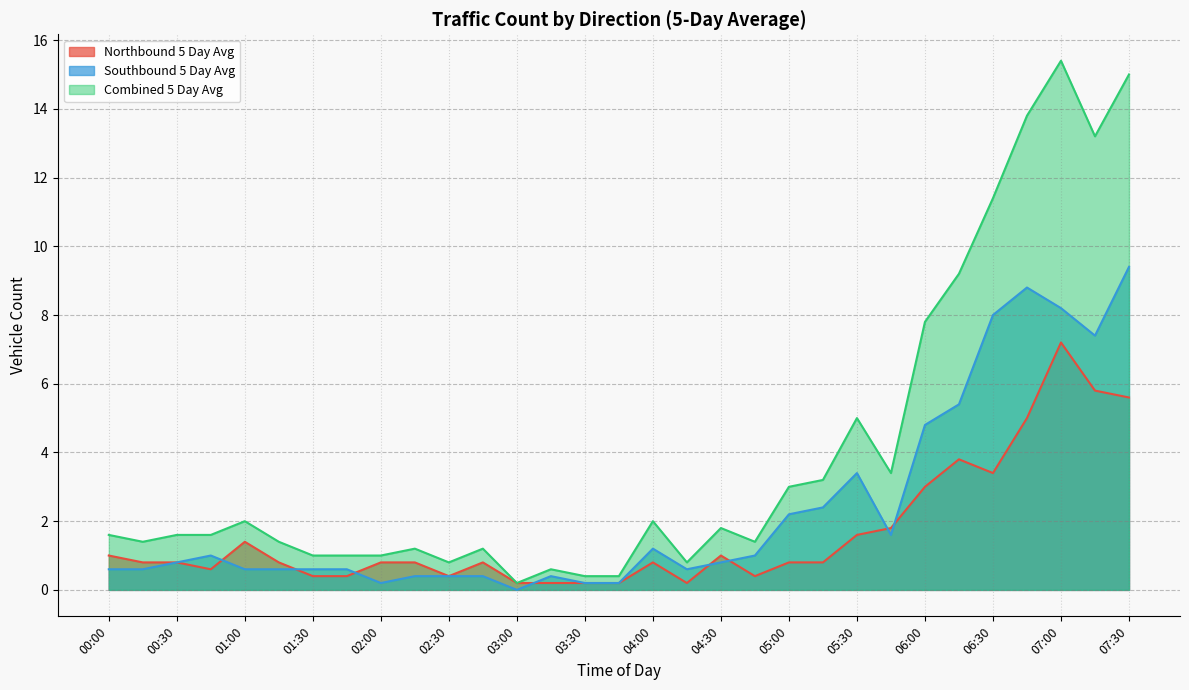

What is the spread (max minus min) of values at 03:45?

0.2